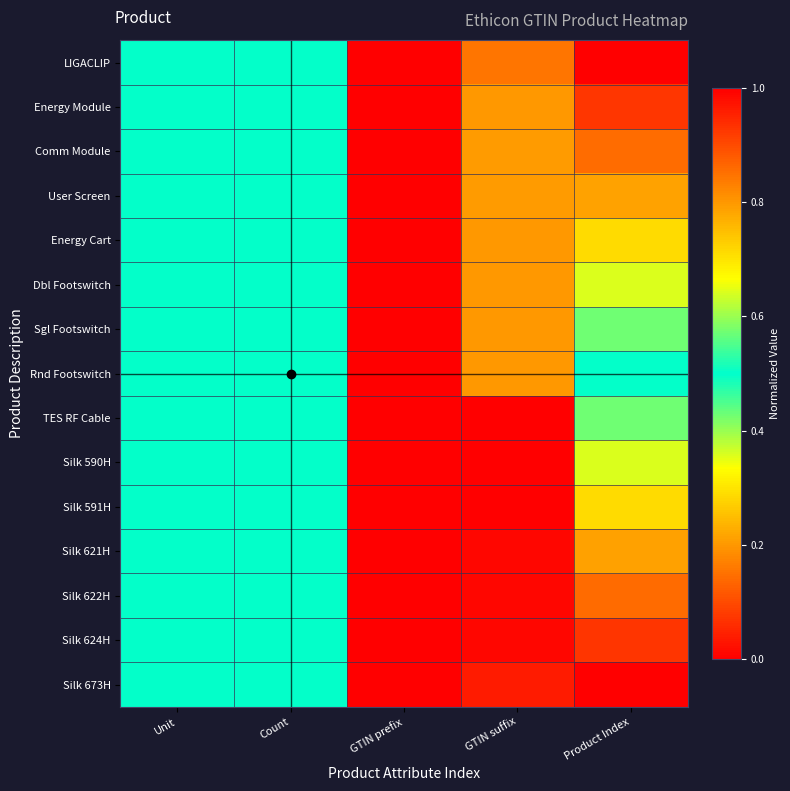

Reading left to right, list all the values displayed in this chart.

LIGACLIP: Unit=0.5	Count=0.5	GTIN prefix=0.0	GTIN suffix=0.2	Product Index=0.0
Energy Module: Unit=0.5	Count=0.5	GTIN prefix=1.0	GTIN suffix=0.8	Product Index=0.1
Comm Module: Unit=0.5	Count=0.5	GTIN prefix=1.0	GTIN suffix=0.8	Product Index=0.1
User Screen: Unit=0.5	Count=0.5	GTIN prefix=1.0	GTIN suffix=0.8	Product Index=0.2
Energy Cart: Unit=0.5	Count=0.5	GTIN prefix=1.0	GTIN suffix=0.8	Product Index=0.3
Dbl Footswitch: Unit=0.5	Count=0.5	GTIN prefix=1.0	GTIN suffix=0.8	Product Index=0.4
Sgl Footswitch: Unit=0.5	Count=0.5	GTIN prefix=1.0	GTIN suffix=0.8	Product Index=0.4
Rnd Footswitch: Unit=0.5	Count=0.5	GTIN prefix=1.0	GTIN suffix=0.8	Product Index=0.5
TES RF Cable: Unit=0.5	Count=0.5	GTIN prefix=1.0	GTIN suffix=1.0	Product Index=0.6
Silk 590H: Unit=0.5	Count=0.5	GTIN prefix=0.0	GTIN suffix=0.0	Product Index=0.6
Silk 591H: Unit=0.5	Count=0.5	GTIN prefix=0.0	GTIN suffix=0.0	Product Index=0.7
Silk 621H: Unit=0.5	Count=0.5	GTIN prefix=0.0	GTIN suffix=0.0	Product Index=0.8
Silk 622H: Unit=0.5	Count=0.5	GTIN prefix=0.0	GTIN suffix=0.0	Product Index=0.9
Silk 624H: Unit=0.5	Count=0.5	GTIN prefix=0.0	GTIN suffix=0.0	Product Index=0.9
Silk 673H: Unit=0.5	Count=0.5	GTIN prefix=0.0	GTIN suffix=0.0	Product Index=1.0